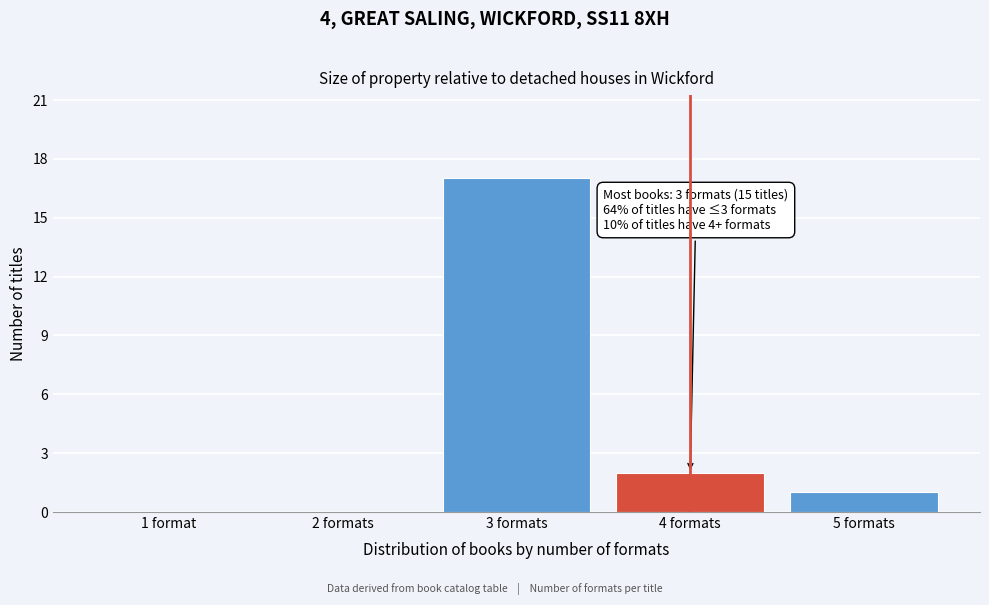

Reading left to right, list all the values displayed in this chart.

1 format=0	2 formats=0	3 formats=17	4 formats=2	5 formats=1